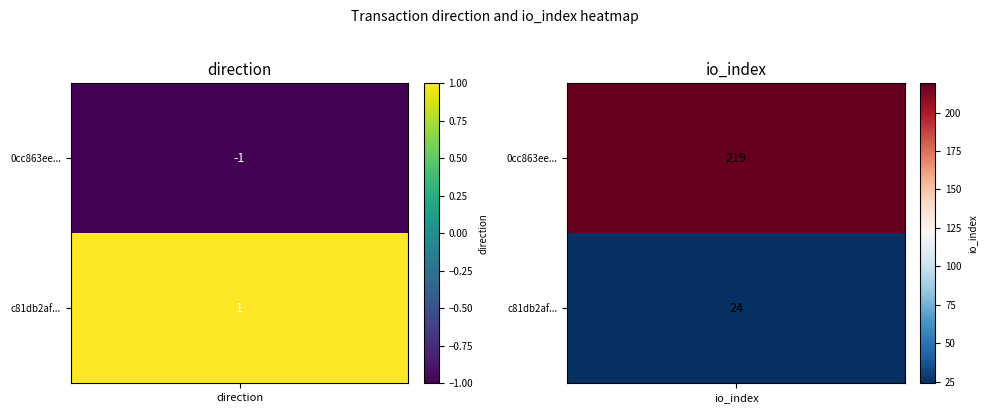

Which series changed the most between 0 and 1?

0cc863ee4505ac1c412737f978c2c2236bb77f6